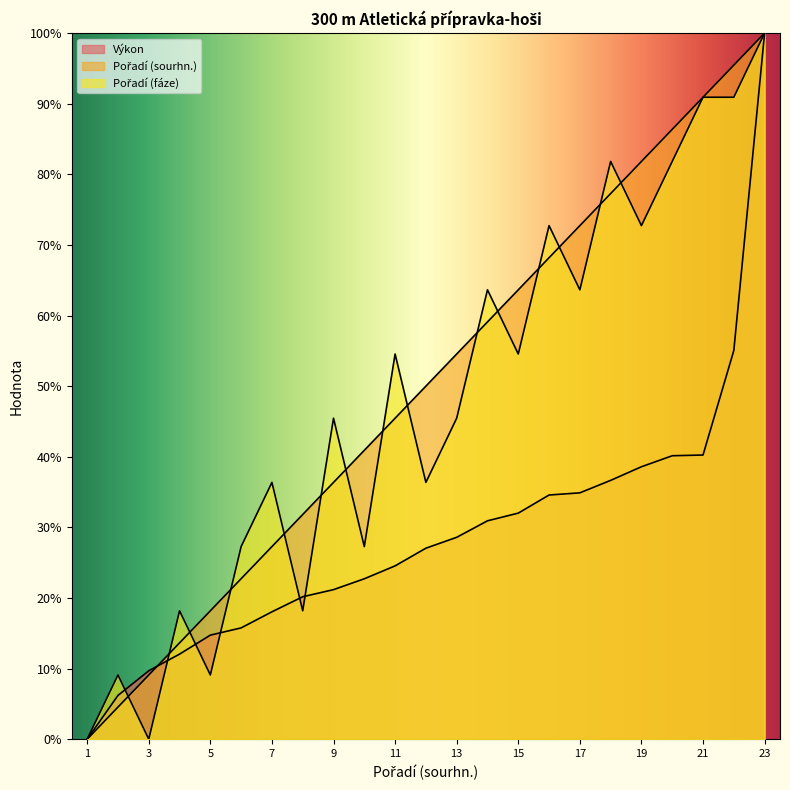

The Výkon series shows 41.2 at 14. True or false?

False